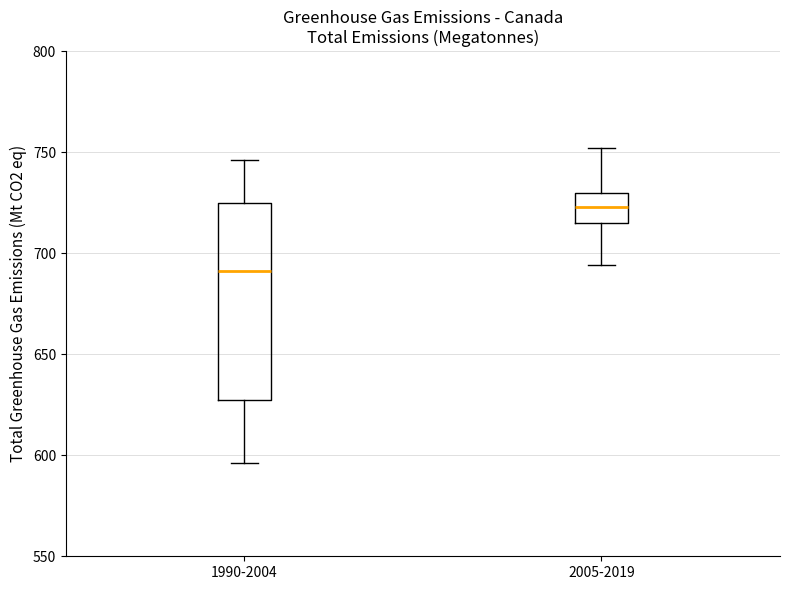

Which box has the lowest median line?

1990-2004